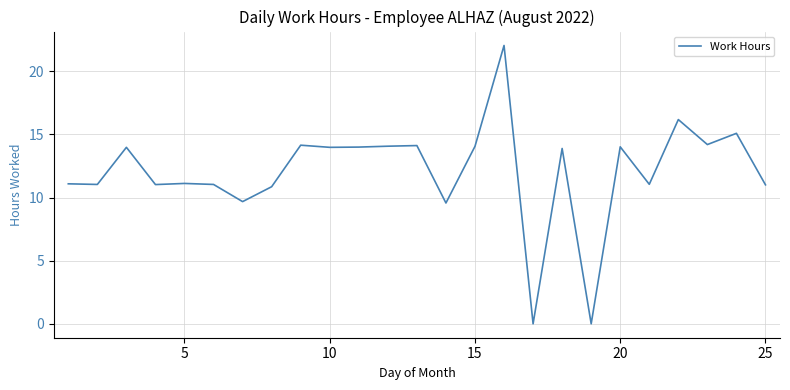

What is the maximum value shown in the chart?

22.1